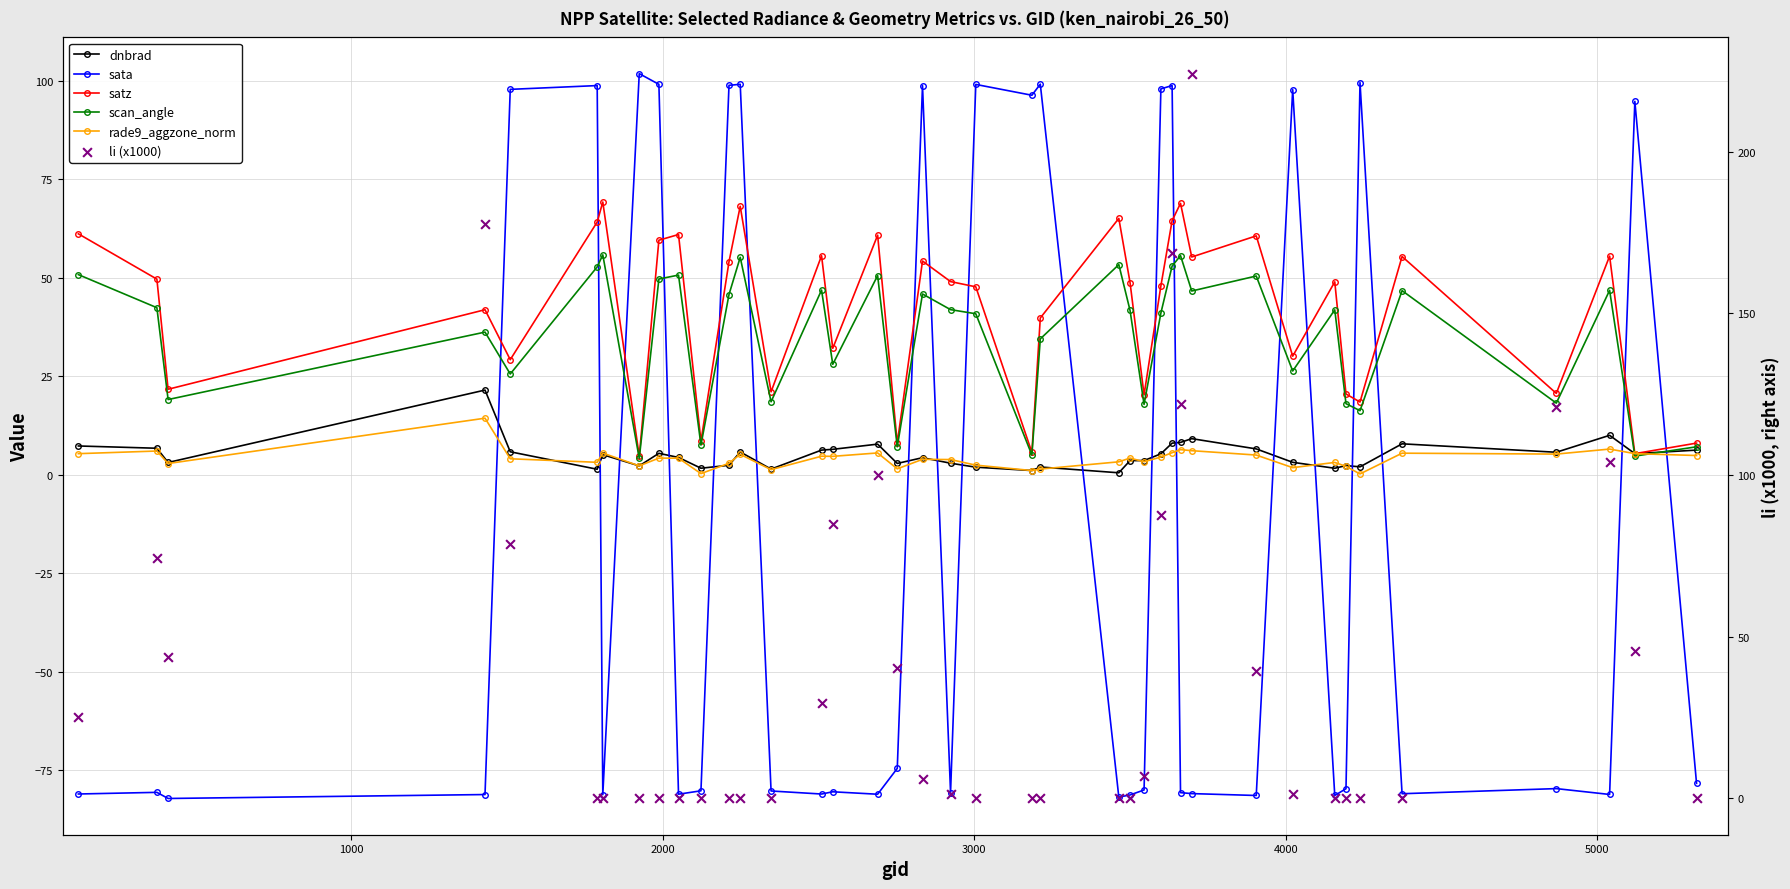

What are all the series names shown in the legend?

dnbrad, sata, satz, scan_angle, rade9_aggzone_norm, li (x1000)